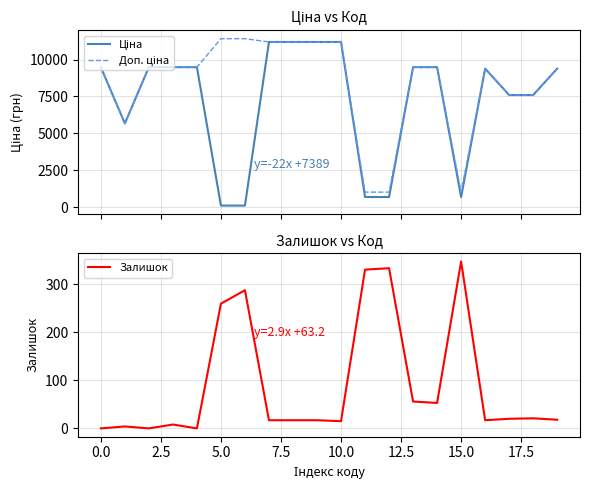

Does the chart have visible grid lines?

Yes